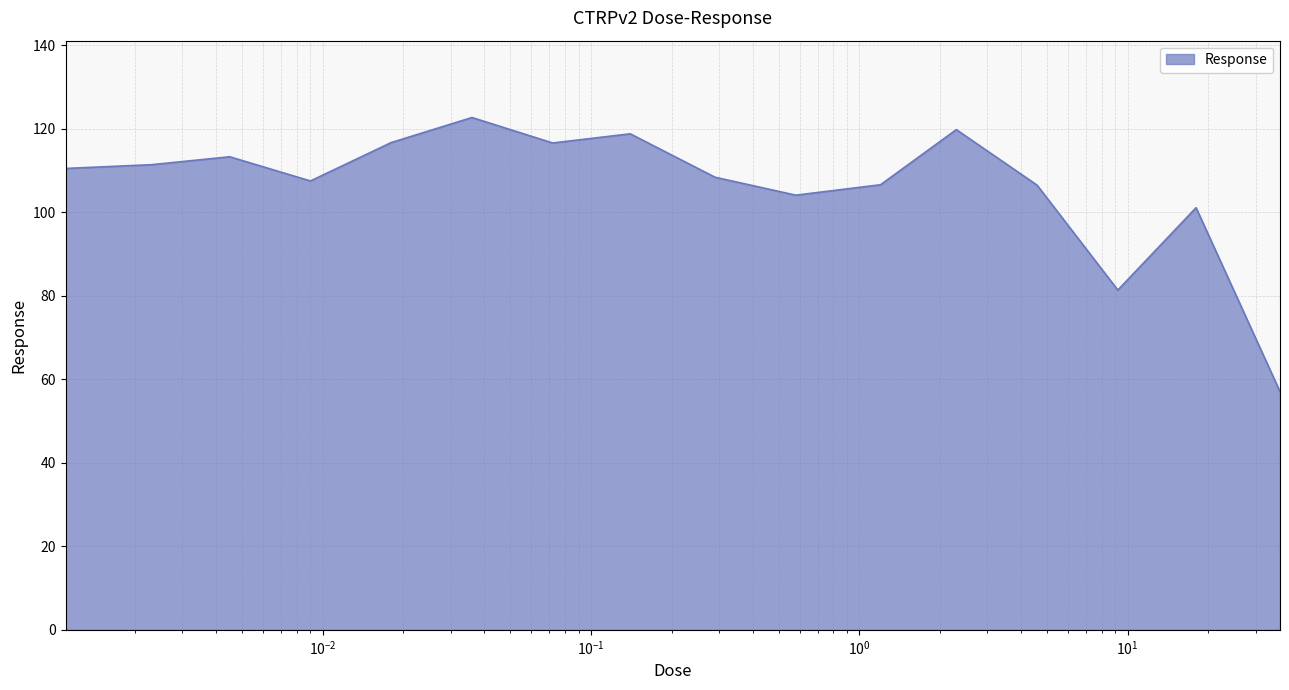

What is the greatest value displayed?

122.7